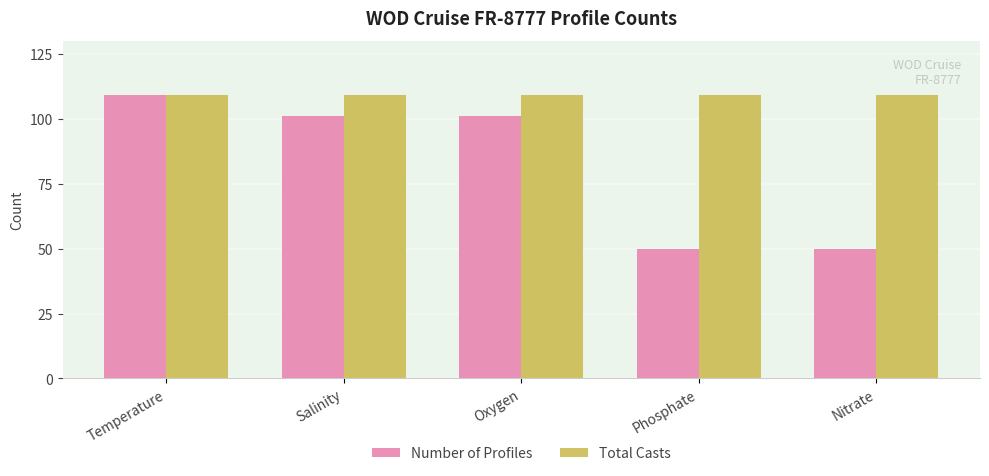

How many groups of bars are there?

5